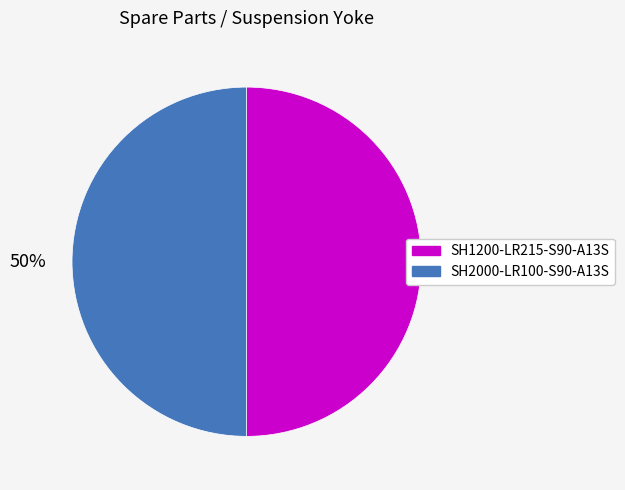

The SH2000-LR100-S90-A13S slice represents 50% of the pie. True or false?

True